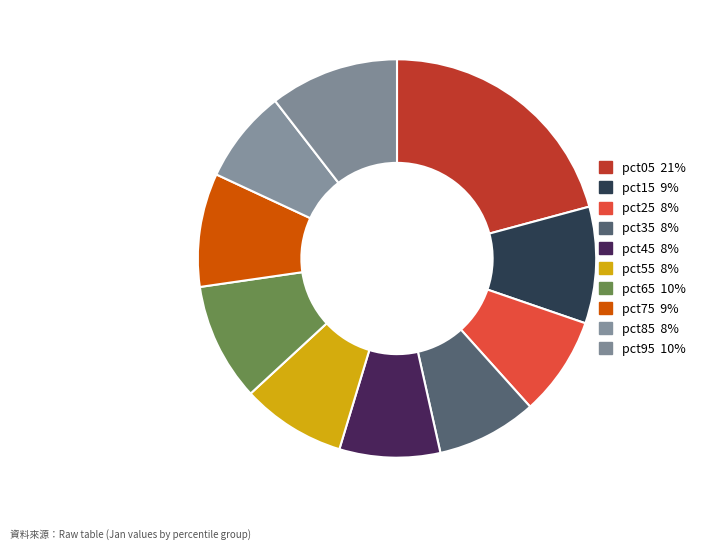

What portion of the pie excludes pct35?

91.9%